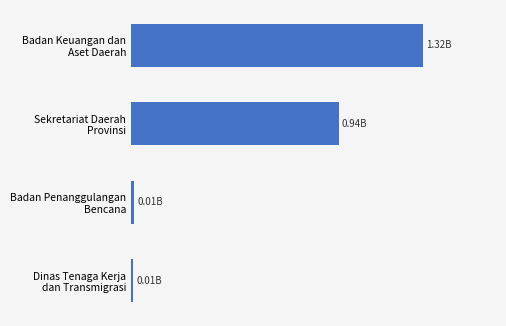

Does the chart contain any negative values?

No